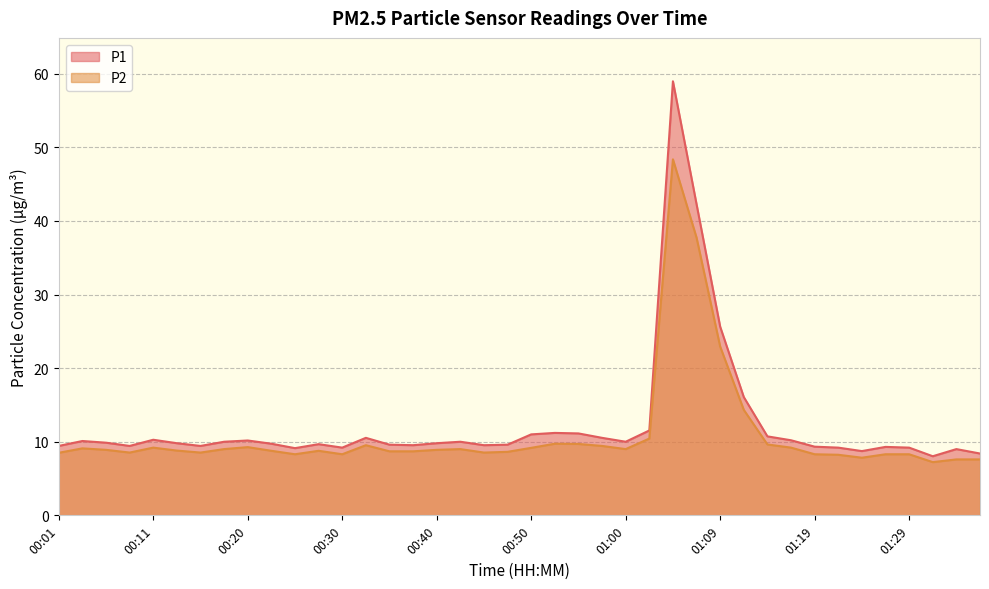

At 01:05, list the series in order from largest to smallest.

P1, P2